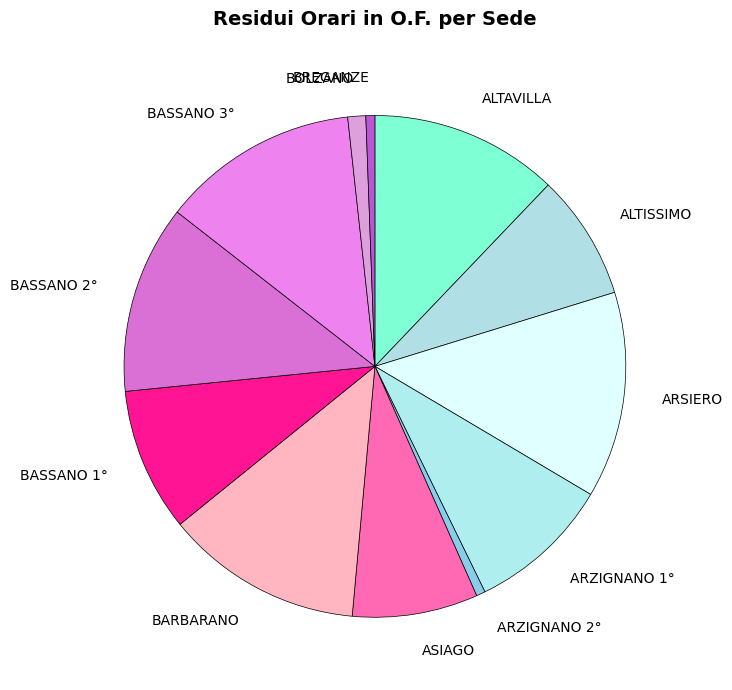

Do ALTISSIMO and BARBARANO together represent more than half of the pie?

No